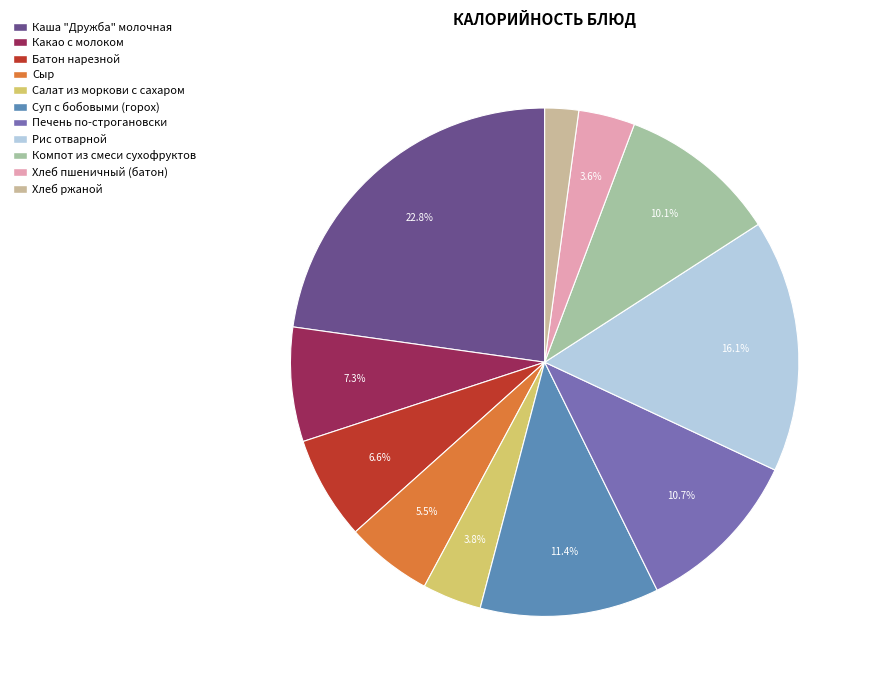

Does Хлеб ржаной represent more than half of the total?

No